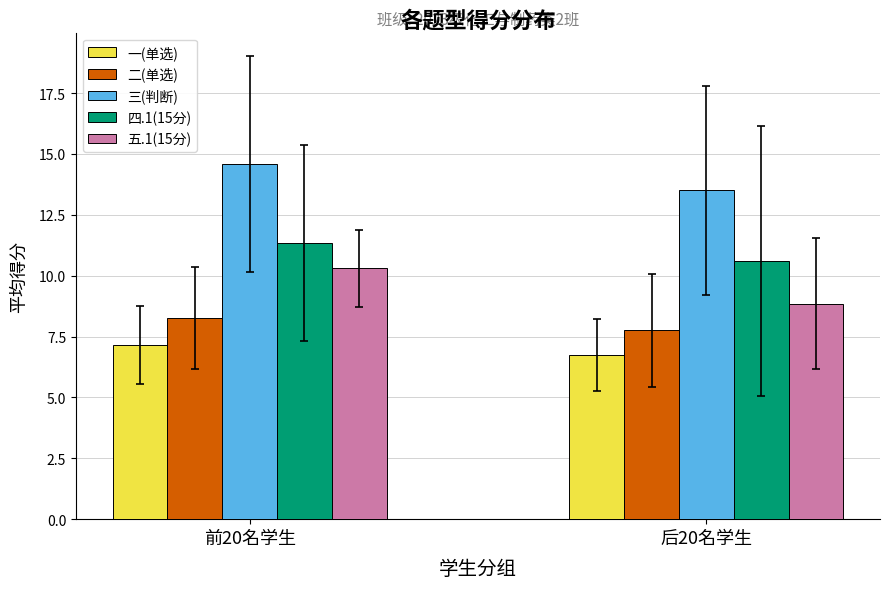

Which series has the widest spread of values?

五.1(15分)